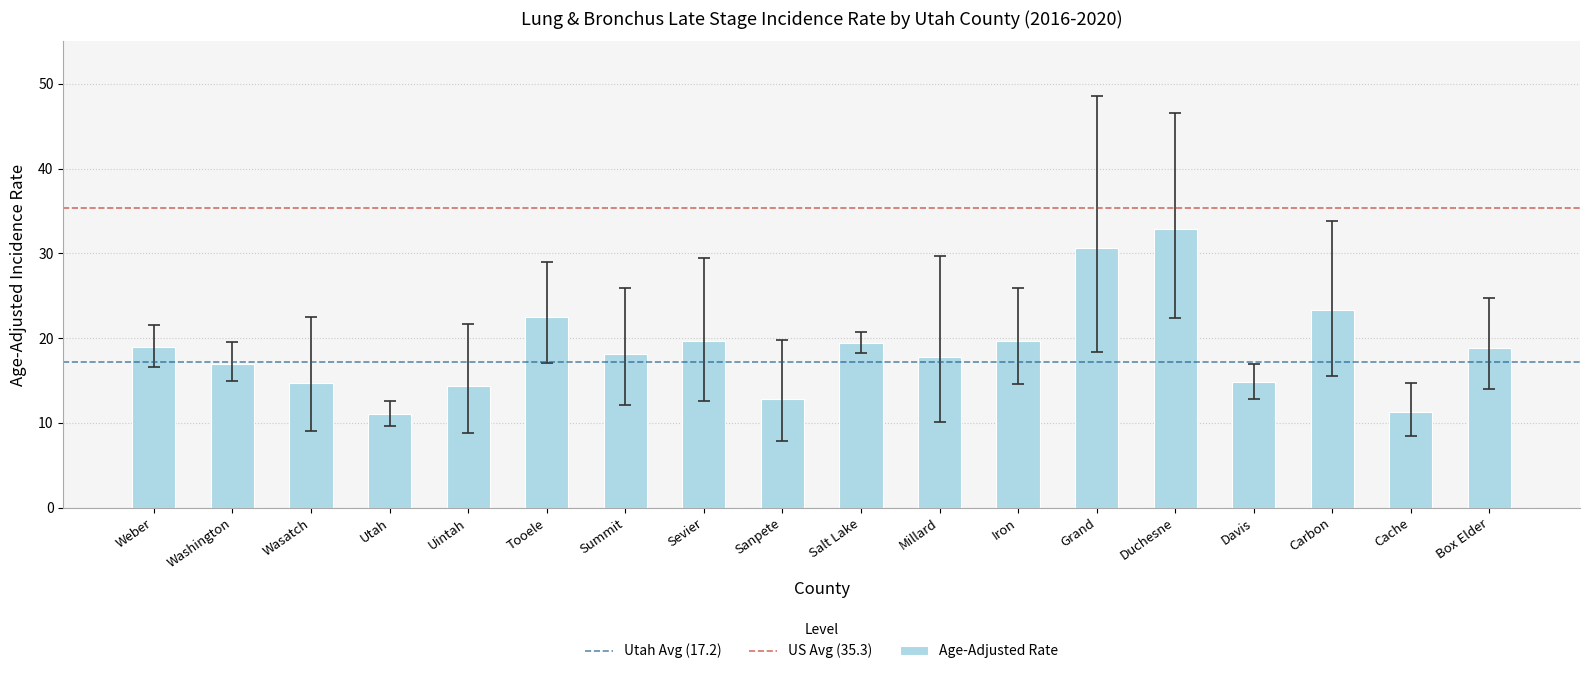

What is the ratio of the value at Uintah to the value at Salt Lake?

0.7